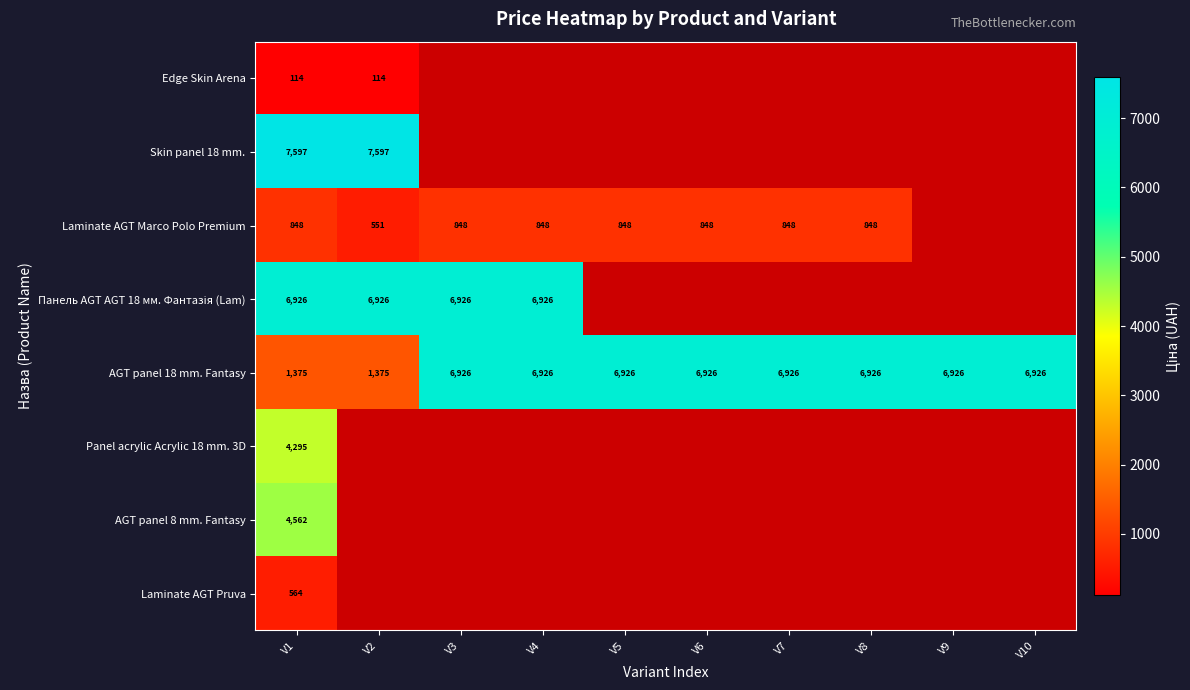

At which category is the sum across all series the highest?

V1